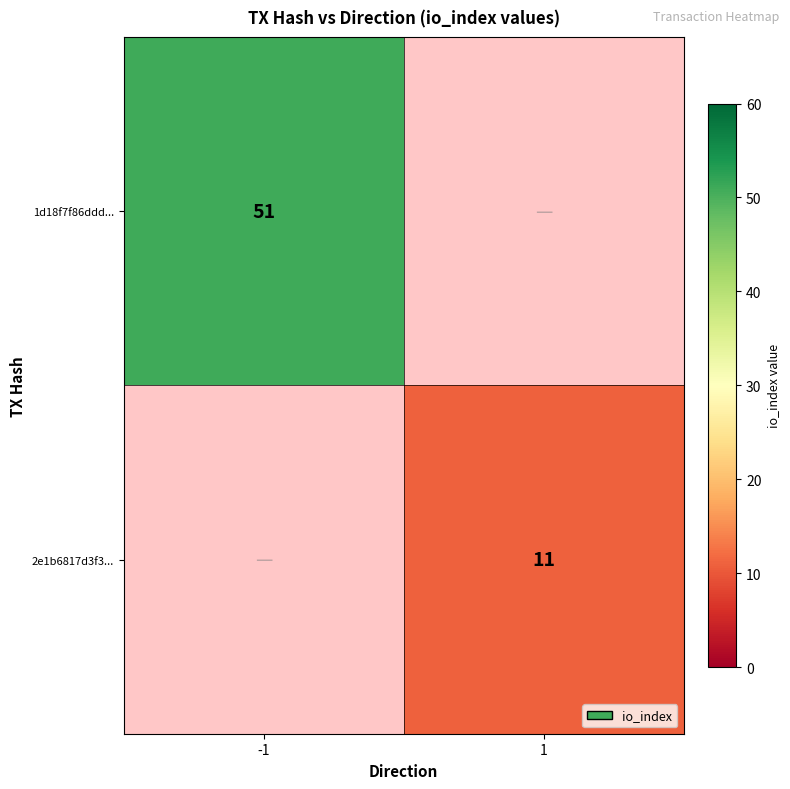

Is the value of 2e1b6817d3f3... at 1 greater than the value of 1d18f7f86ddd... at -1?

No